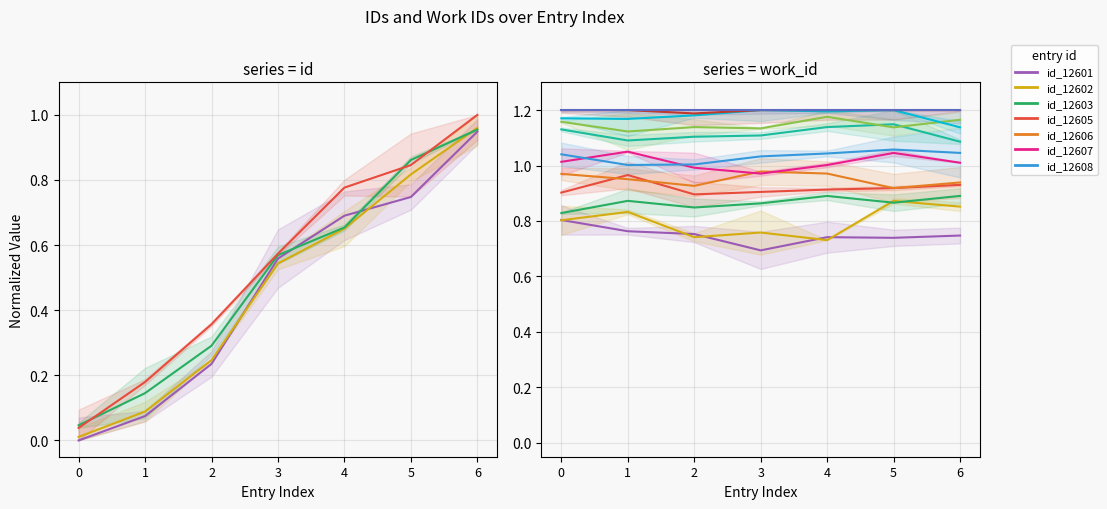

True or false: the data has more than 1 interior local peaks.

False